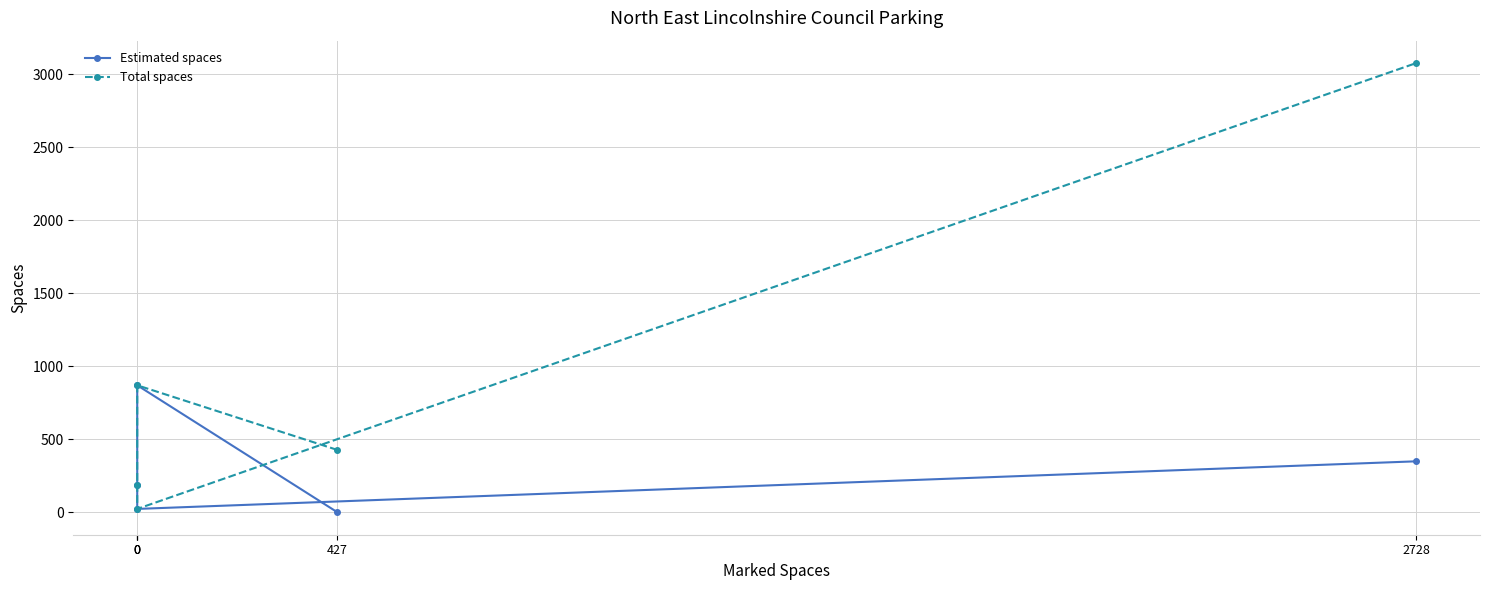

What are all the series names shown in the legend?

Estimated spaces, Total spaces